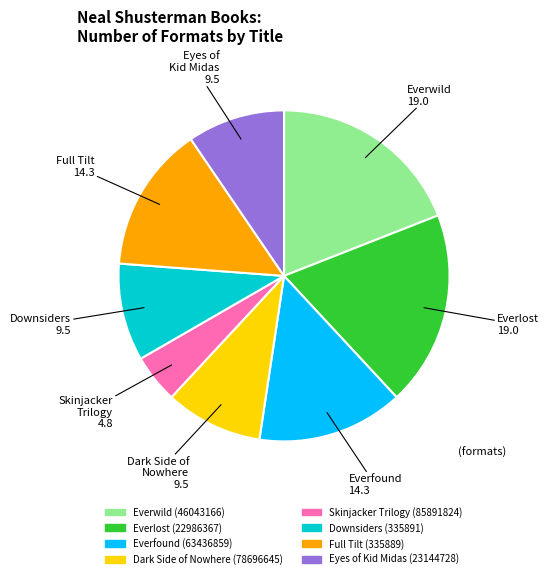

Is there a majority slice in this chart?

No